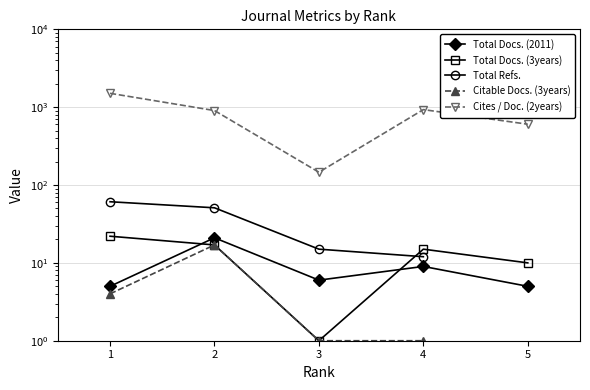

Which label corresponds to the smallest value in the chart?

3